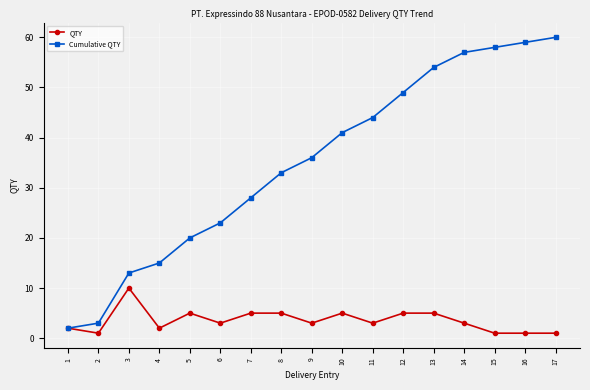

Does the chart display data point markers on the line(s)?

Yes